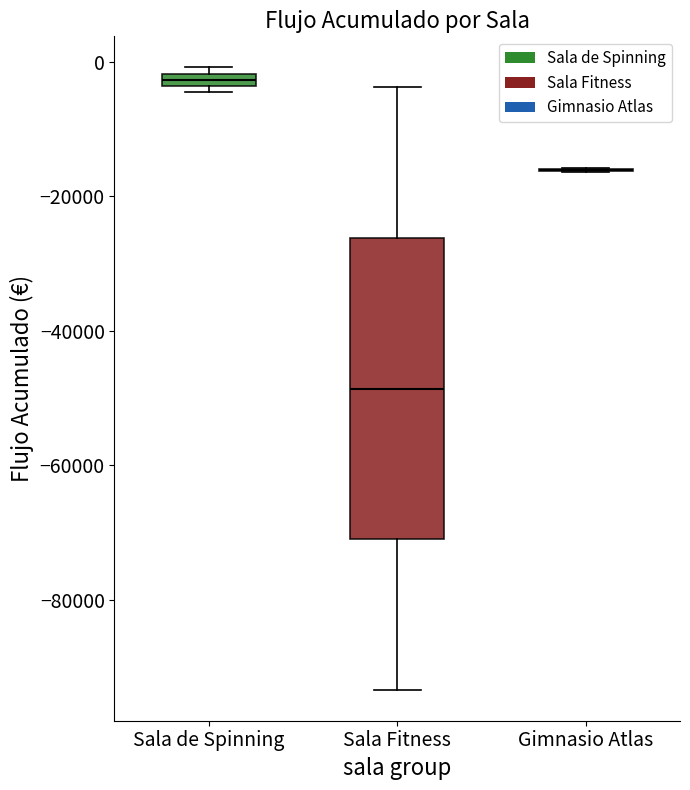

Where is the upper edge of the box for Sala de Spinning on the y-axis? The values are not printed on the chart, so give them approximately, as read against the axis.

-2000